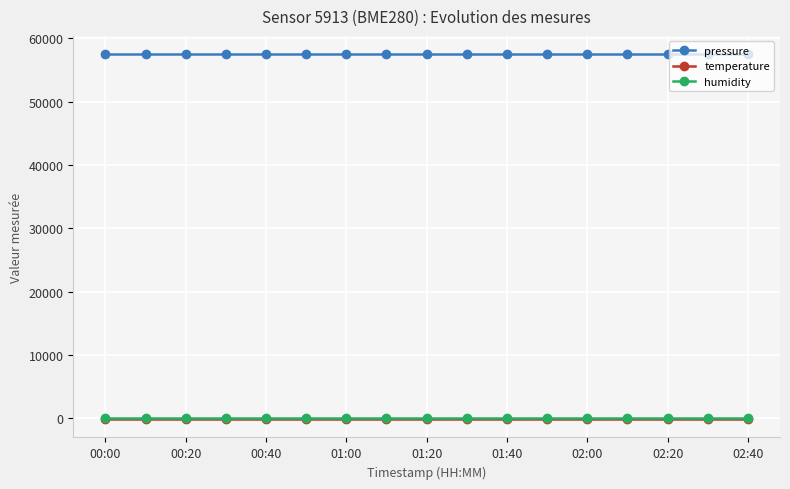

True or false: pressure and humidity cross at least once.

False